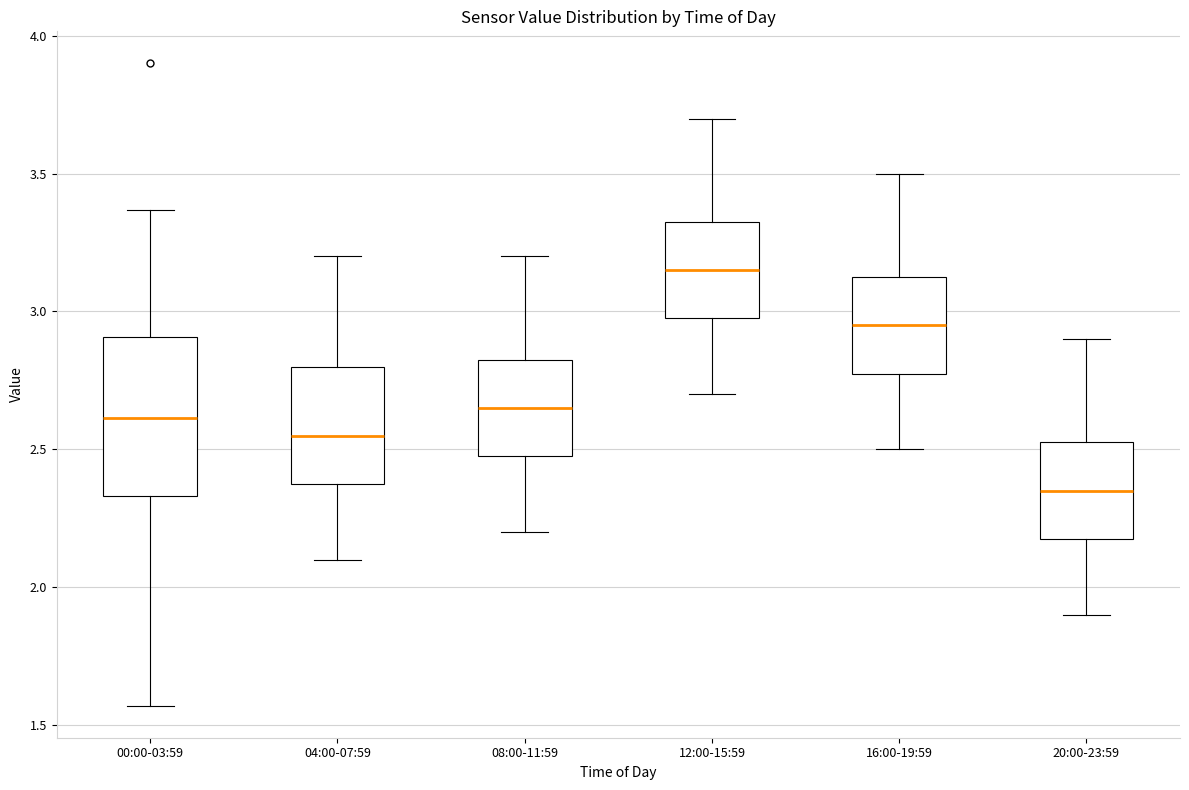

Where does the lower whisker of the box for 04:00-07:59 end on the y-axis? The values are not printed on the chart, so give them approximately, as read against the axis.

2.10